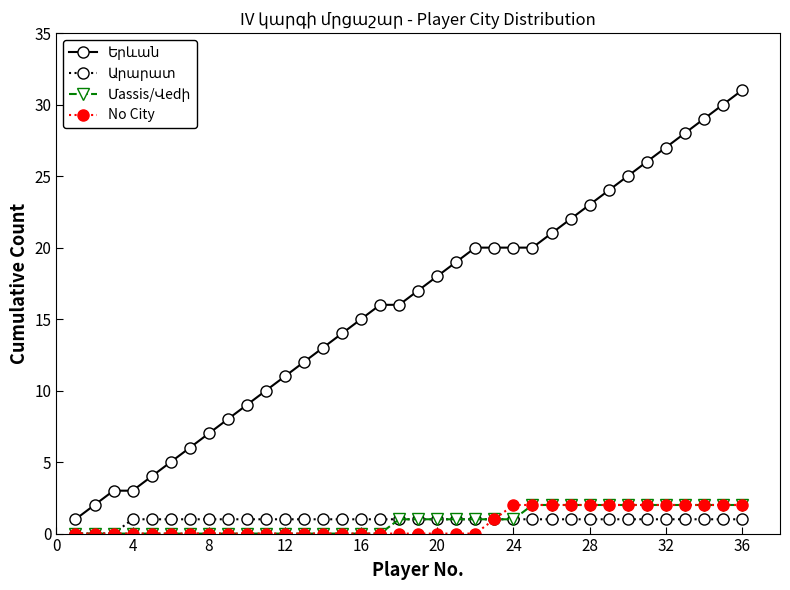

What is the maximum value shown in the chart?

31